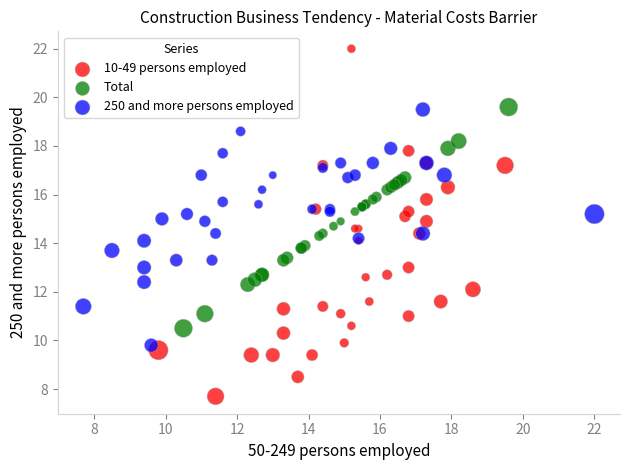

Which series reaches the maximum Y coordinate?

10-49 persons employed